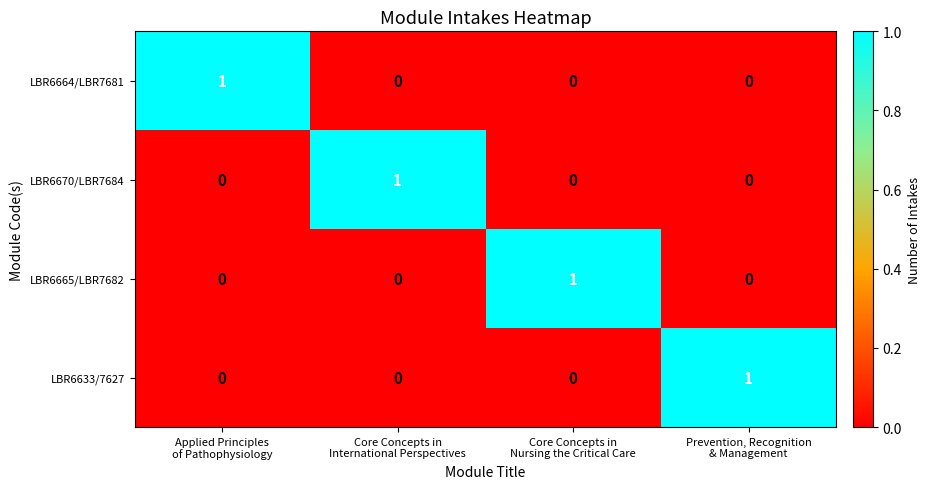

Count the LBR6665/LBR7682 values in the range 0 to 1.

4